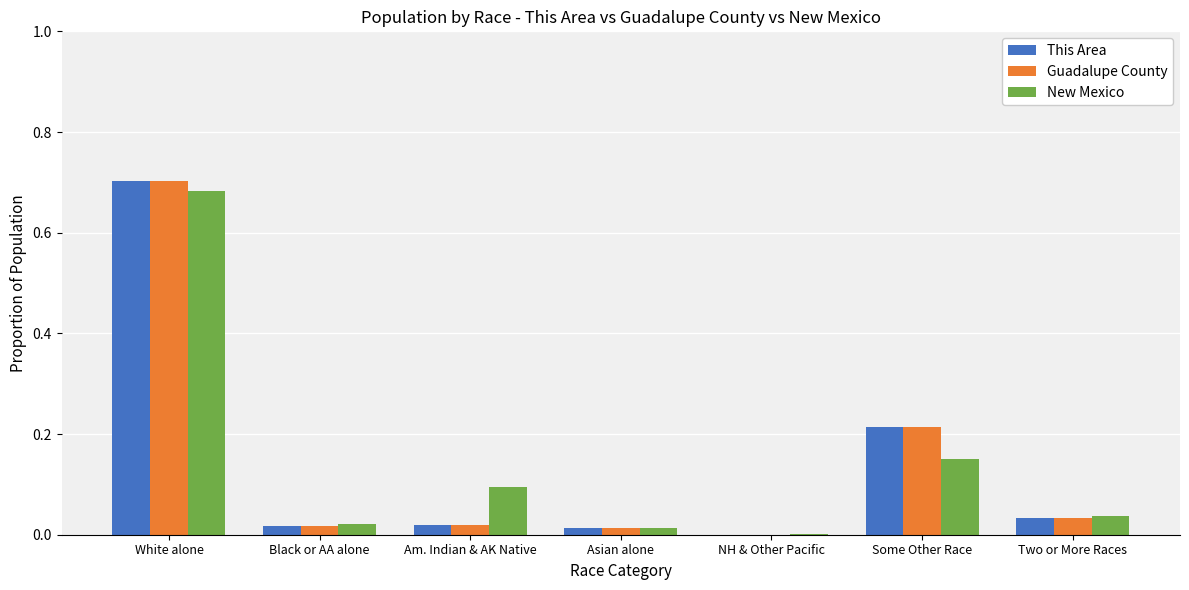

What is the sum of all New Mexico values?

1.0